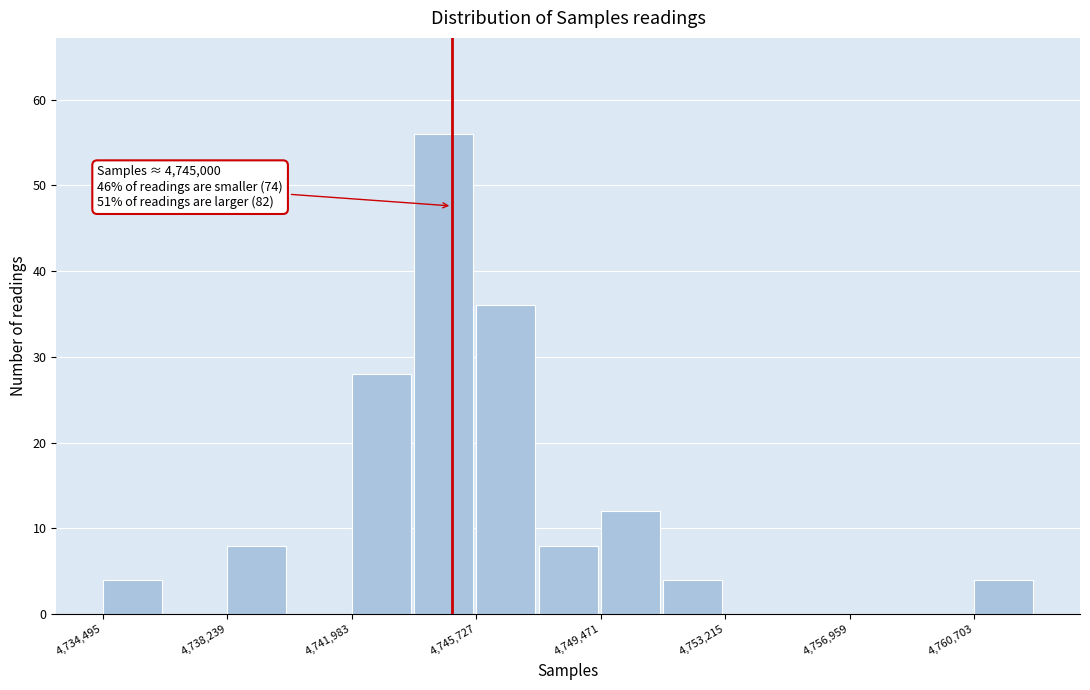

Around what value on the x-axis is the tallest bar? Give the approximate position of its centre, as read against the axis.

4744500